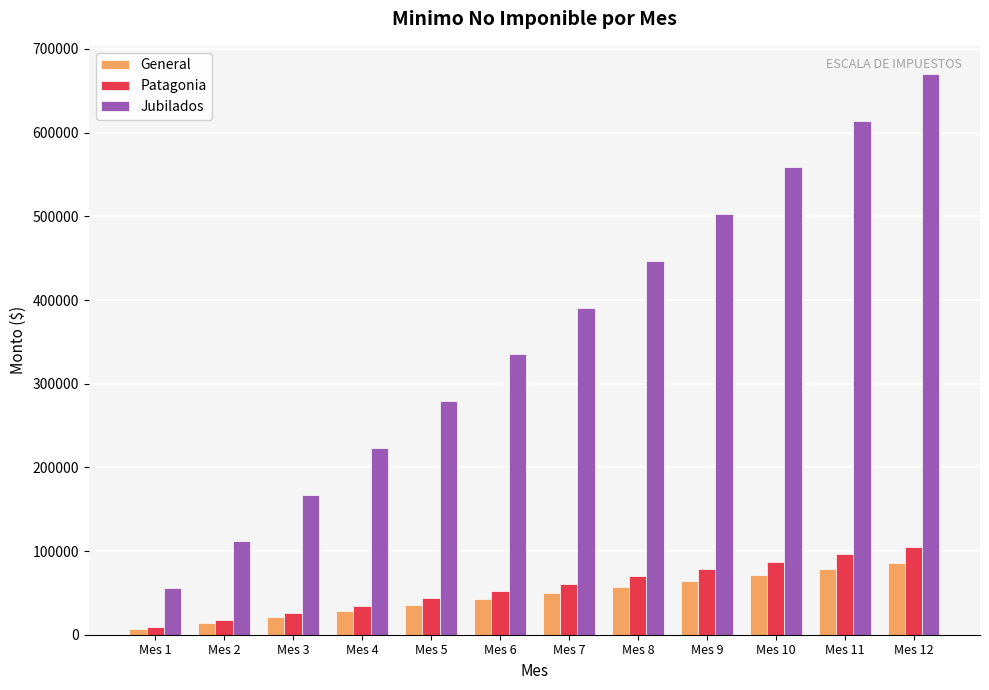

The value of General at Mes 5 is 8324.2. True or false?

False